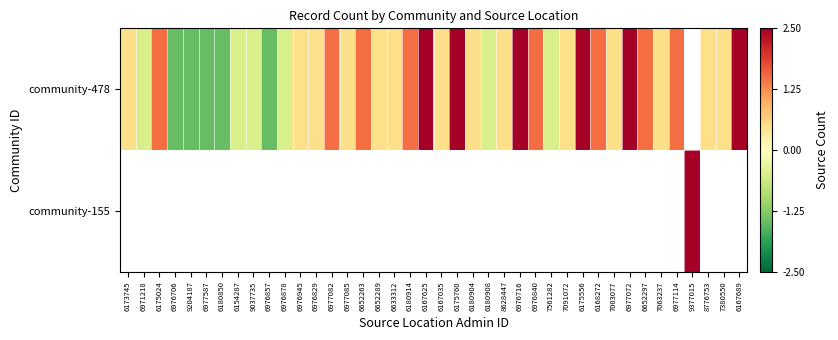

Read the community-478 value at 6167625.

2.5